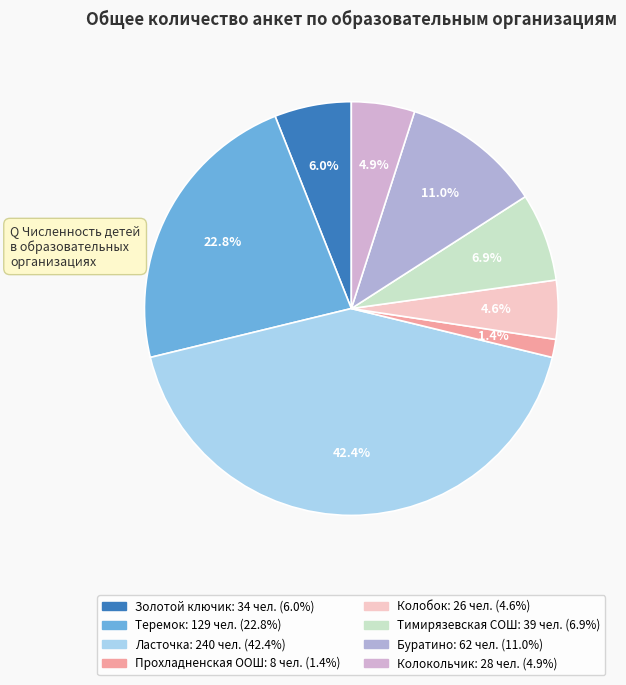

To the nearest percent, what is the difference between the largest and smallest slice percentages?

41%